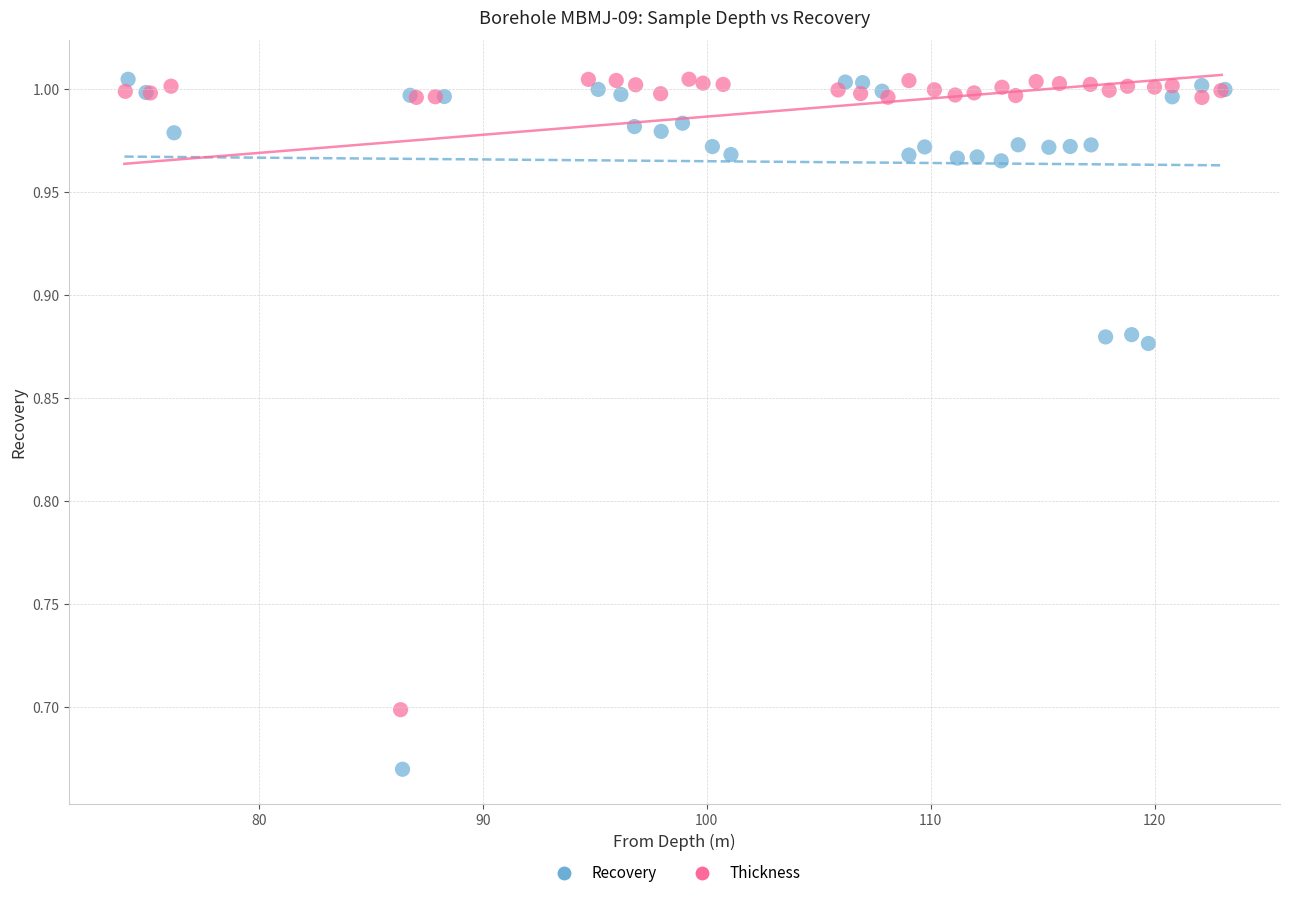

Which series reaches the minimum Y coordinate?

Recovery